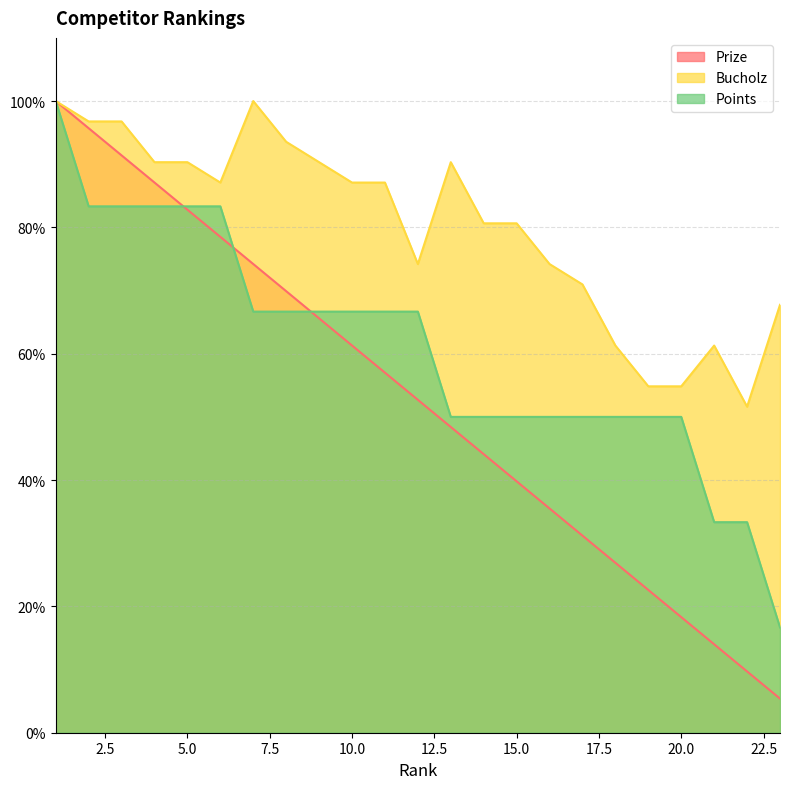

True or false: Points has a value of 69.5 at 19.

False